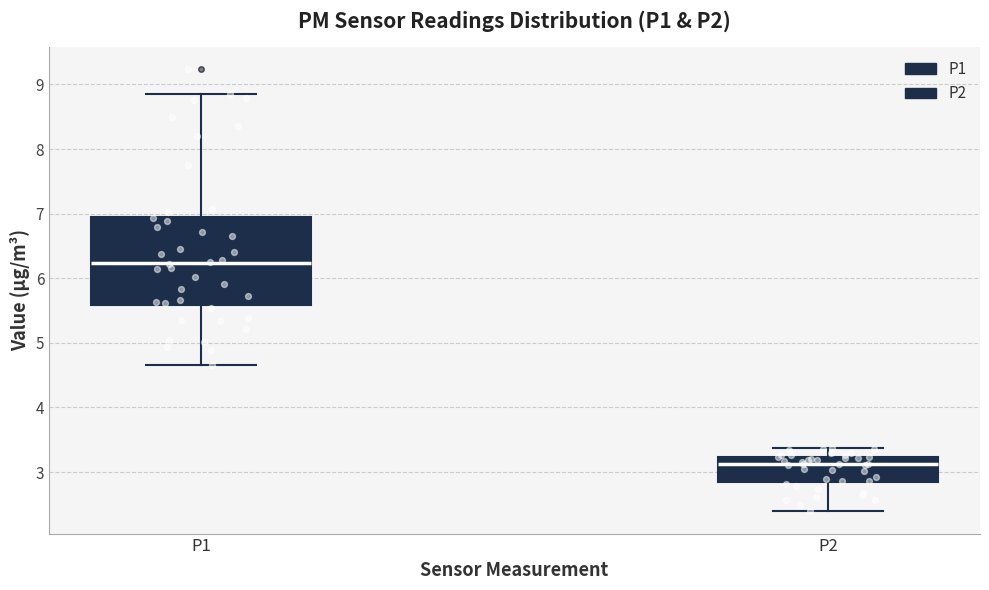

Reading left to right, read every box against the y-axis: the position of its median line, the range the box covers, and the ends of its whiskers. The values are not printed on the chart, so give them approximately, as read against the axis.

P1: median 6.2, box 5.6 to 7.0, whiskers 4.7 to 8.9
P2: median 3.1, box 2.8 to 3.2, whiskers 2.4 to 3.4